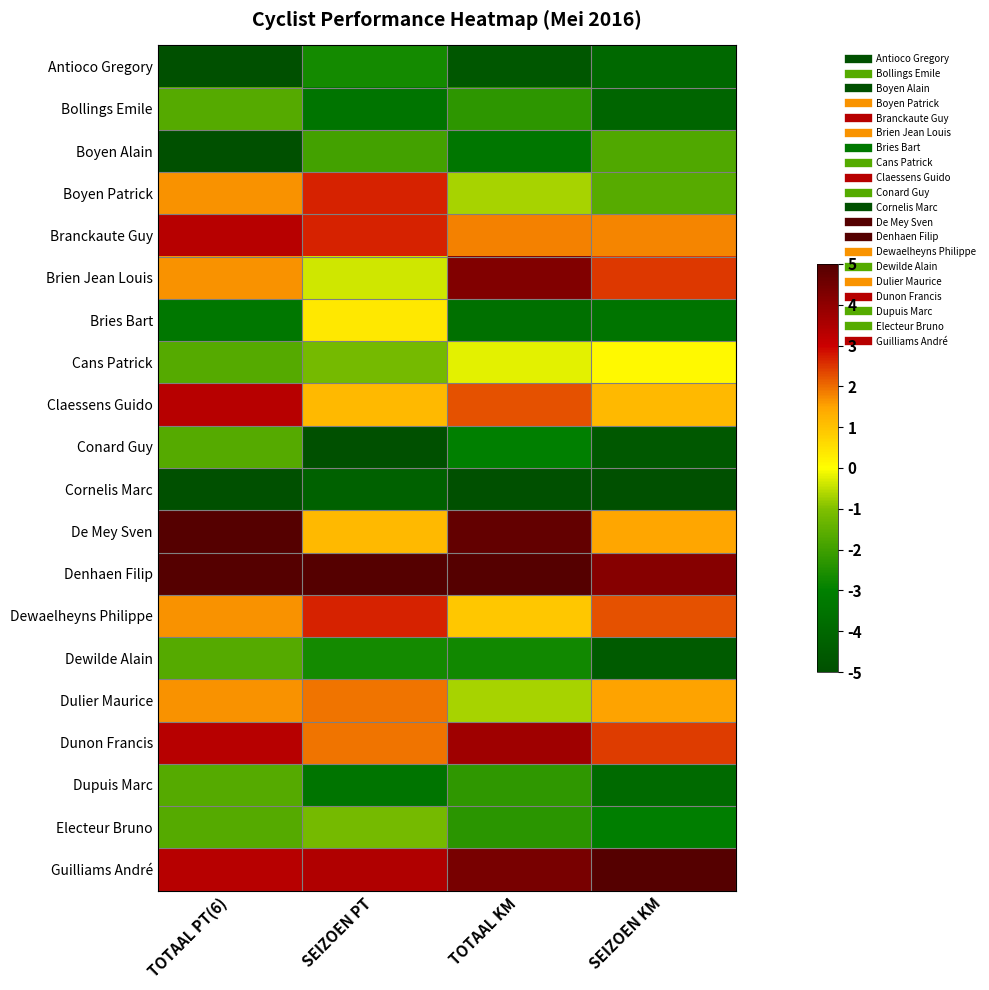

Which label corresponds to the smallest value in the chart?

TOTAAL PT(6)